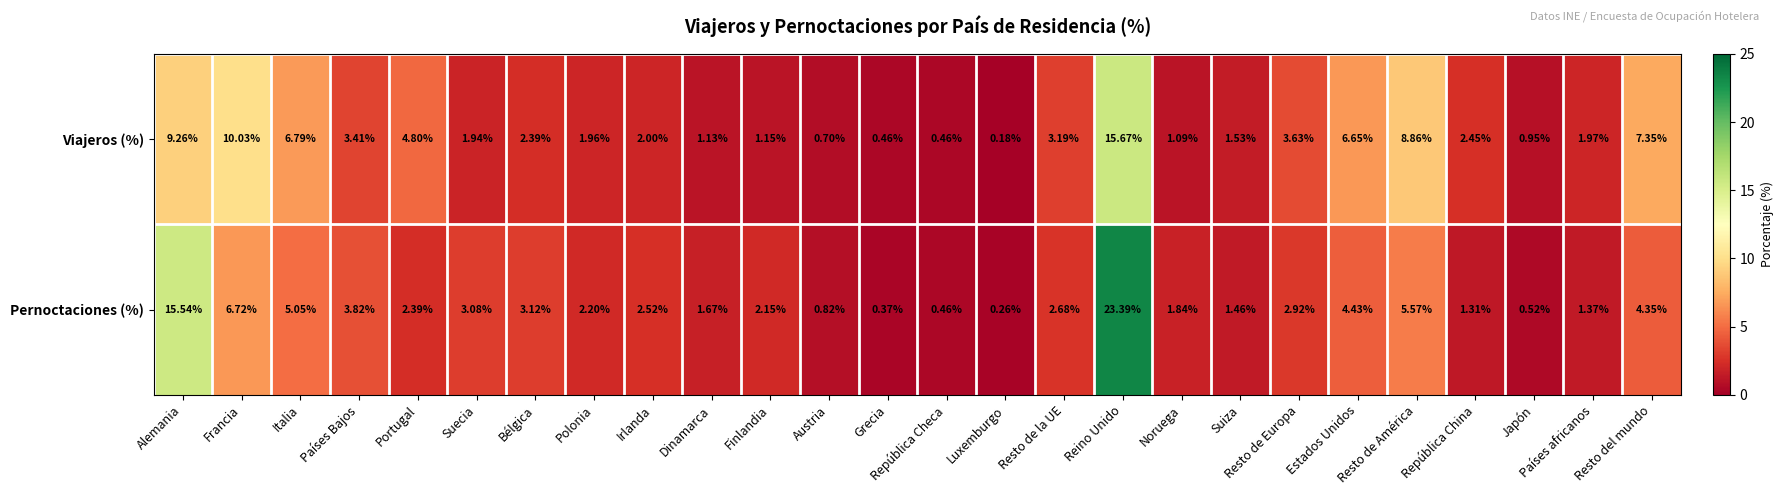

Which category has the lowest value across all series?

Luxemburgo